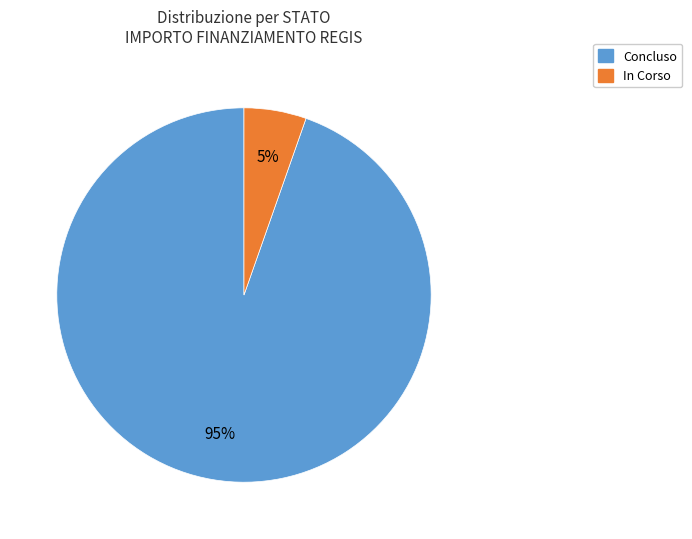

What is the largest slice in the pie chart?

Concluso